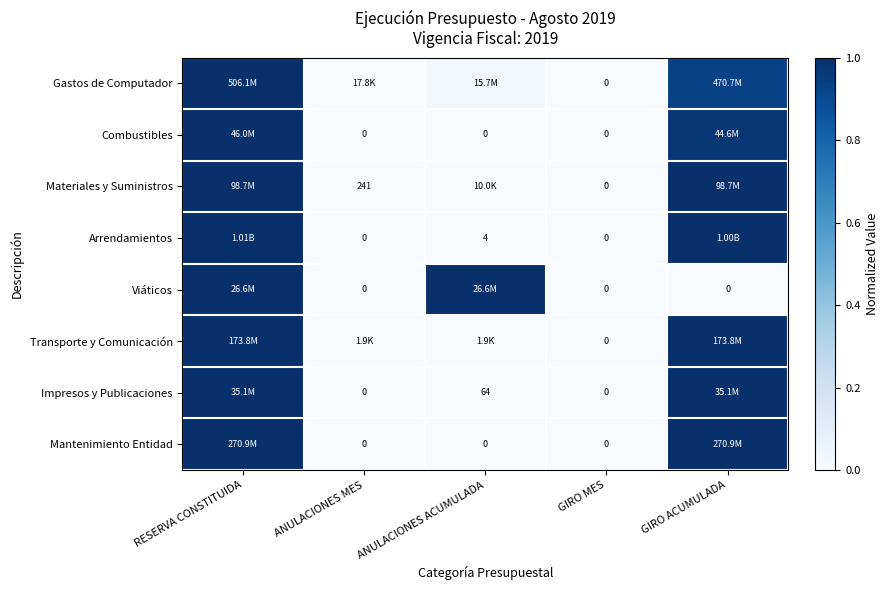

At which category is the sum across all series the highest?

RESERVA CONSTITUIDA